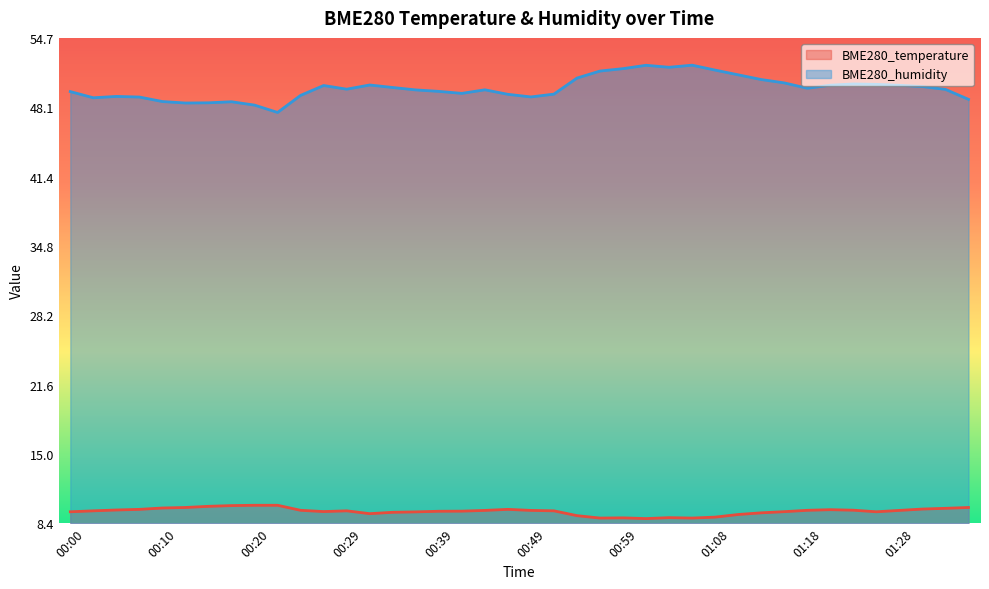

What is the difference between the maximum and minimum values in the BME280_temperature series?

1.3